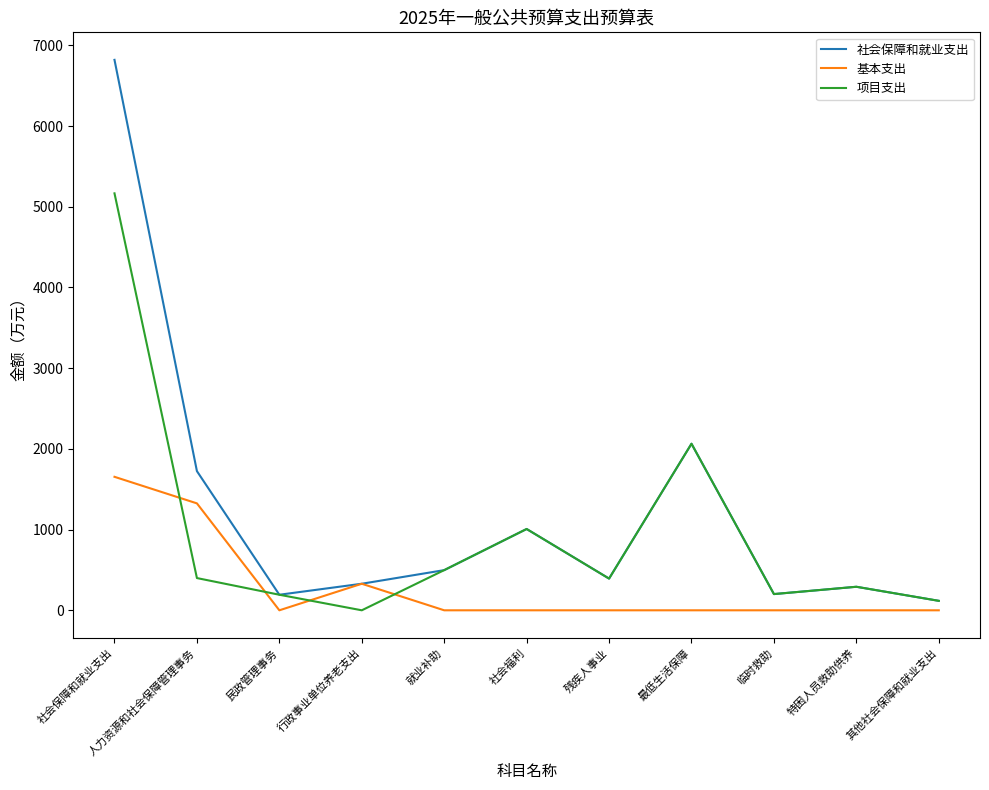

List the series in order of their peak value, lowest first.

基本支出, 项目支出, 社会保障和就业支出